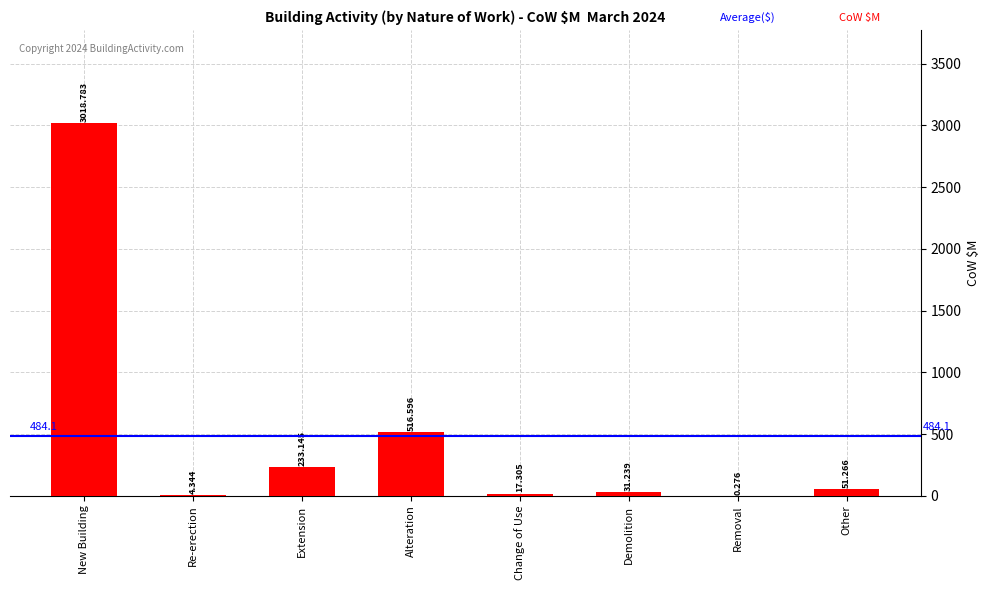

What is the difference between the values at New Building and Extension?

2785.6